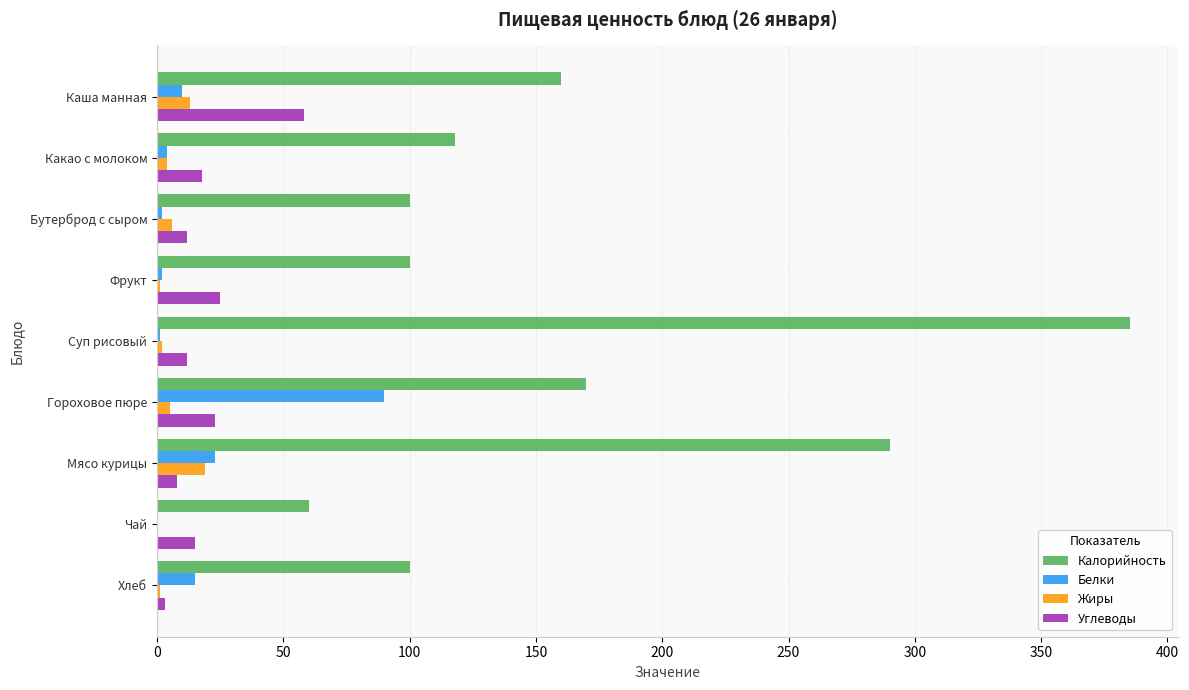

The Белки series shows 58 at Чай. True or false?

False